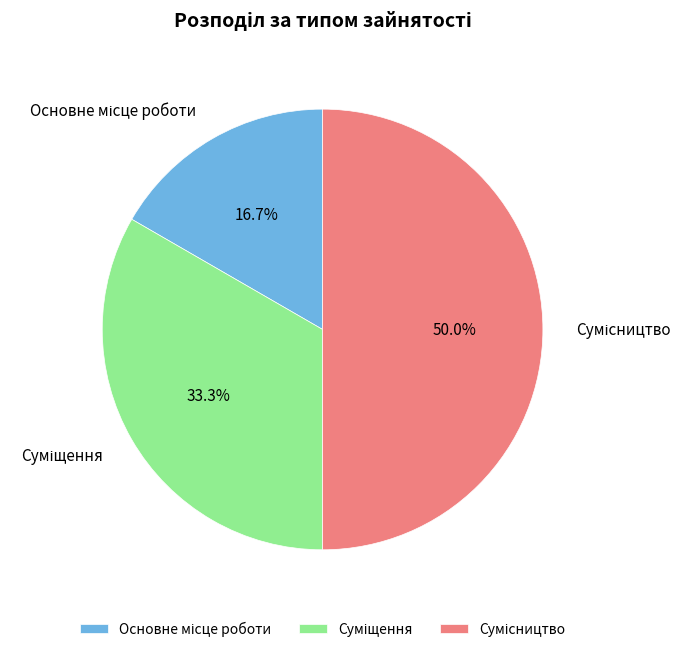

How many slices are in this pie chart?

3